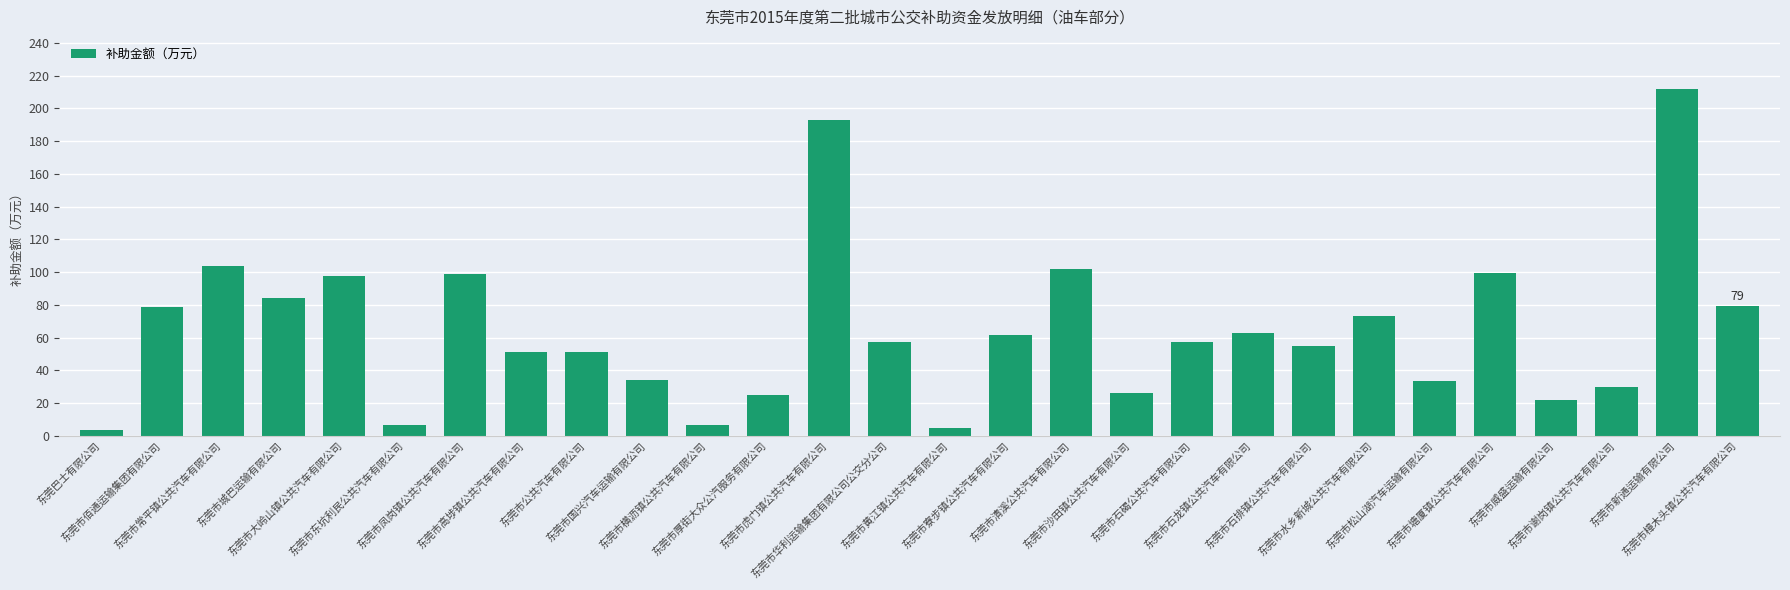

What is the value of the 16th bar from the left?

61.5